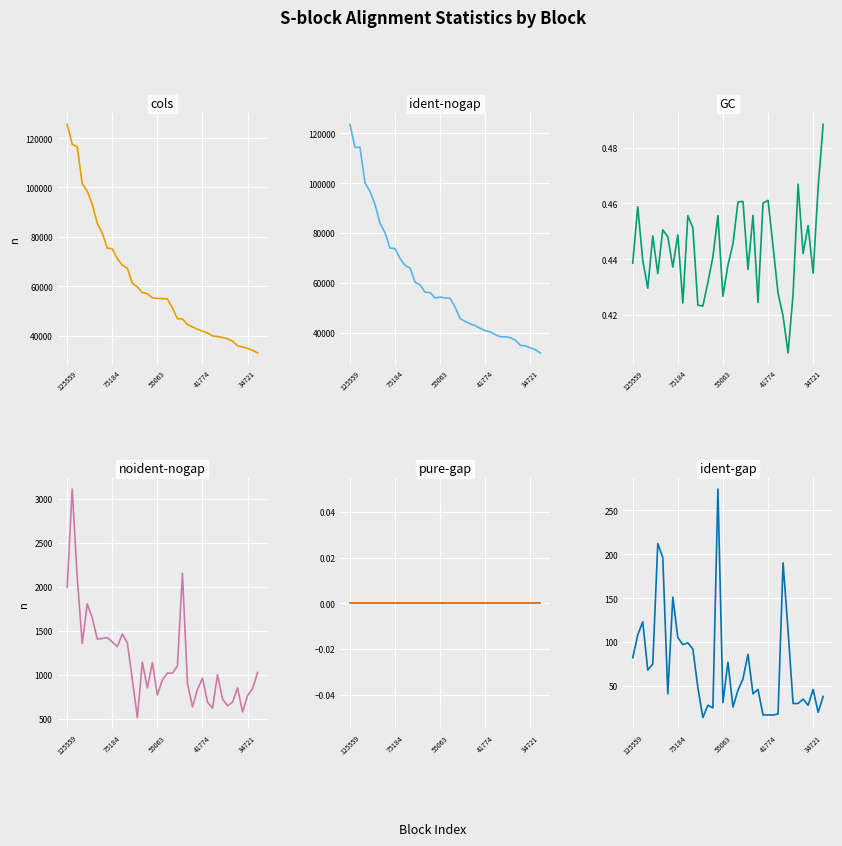

Is it true that ident-nogap equals 39218.0 at 29?

True